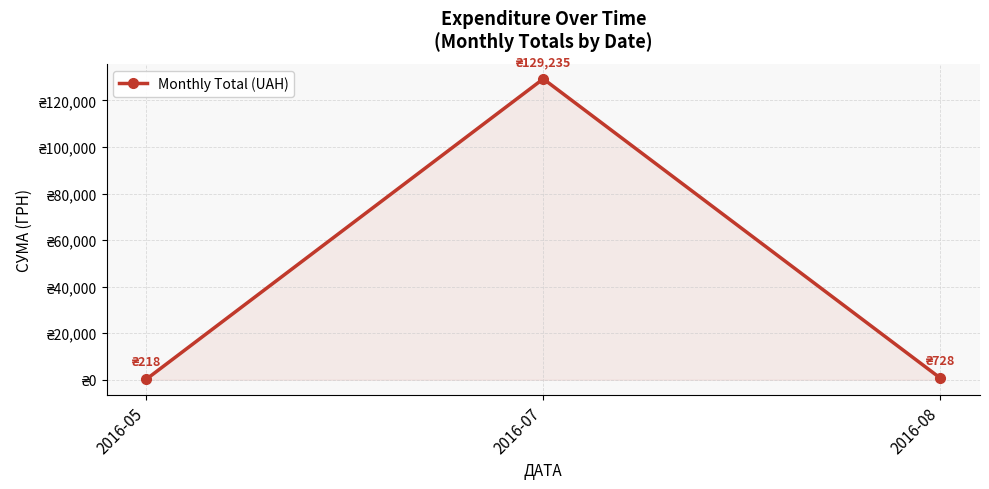

True or false: the data shows 218.0 at 2016-05.

True